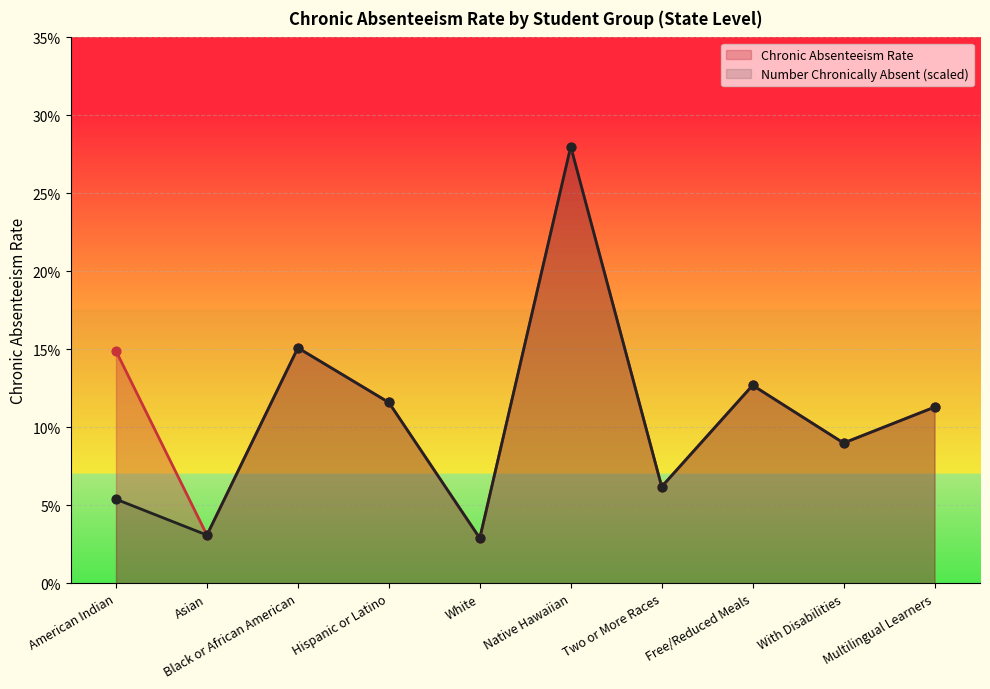

At how many categories does at least one series exceed 0?

10